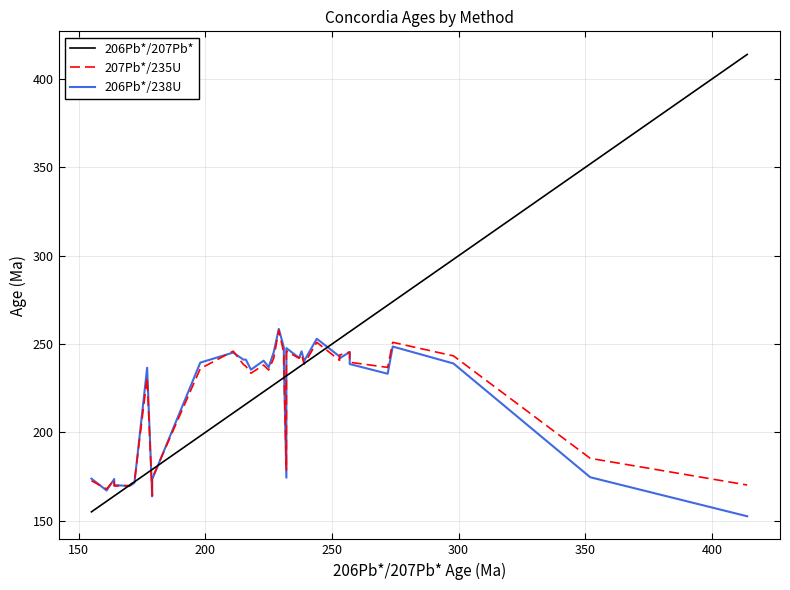

True or false: 206Pb*/207Pb* has more than 1 points higher than both neighbors.

False